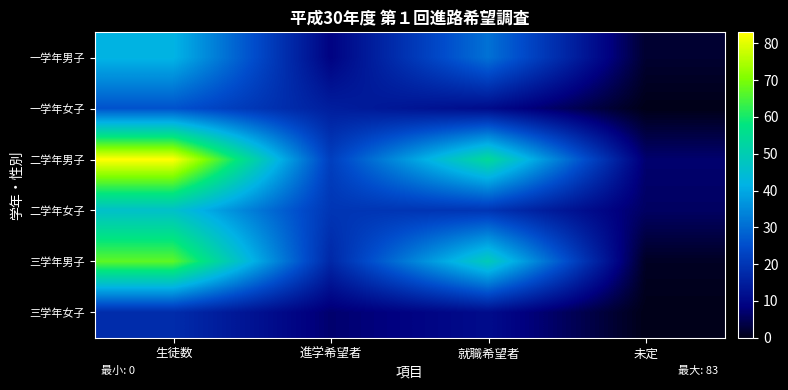

What is the difference between the highest and lowest values at 進学希望者?

15